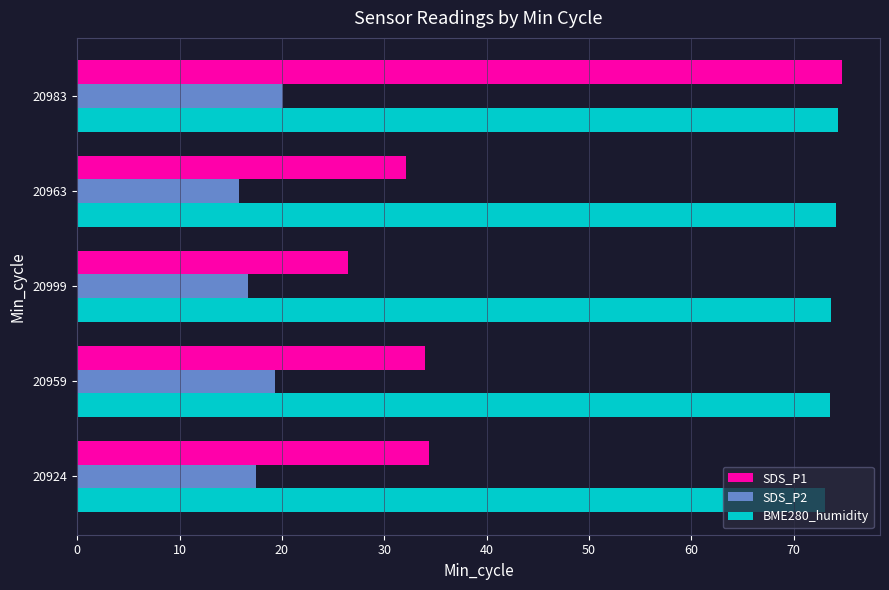

What is the lowest value of the SDS_P2 series?

15.8